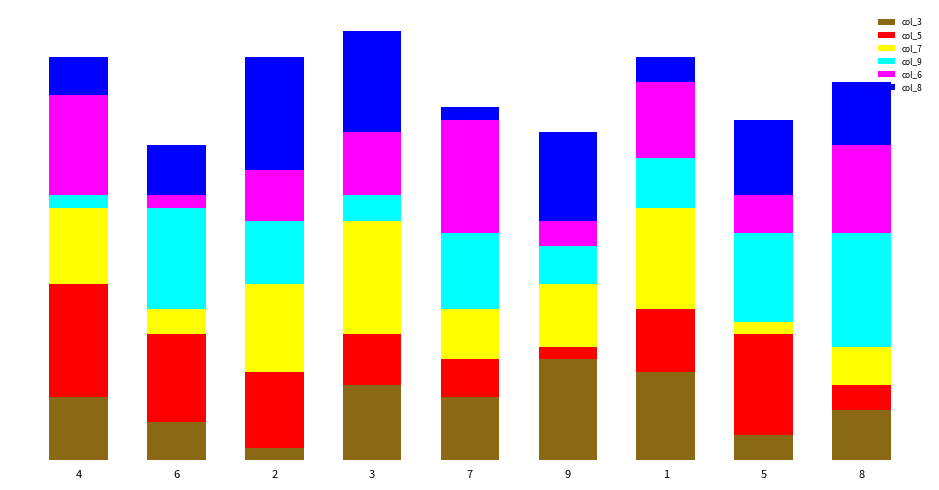

What is the label of the 5th bar from the right?

7